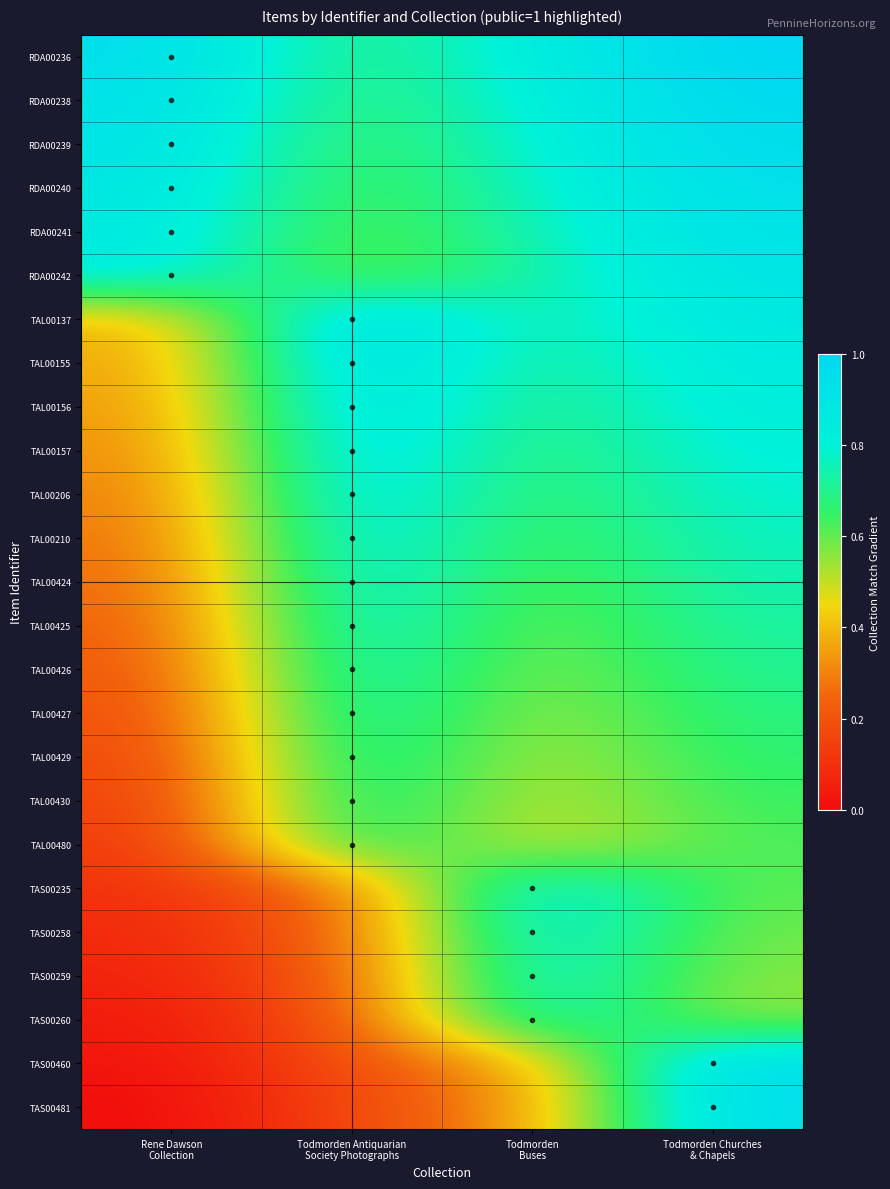

Reading left to right, list all the values displayed in this chart.

RDA00236: Rene Dawson
Collection=0.9	Todmorden Antiquarian
Society Photographs=0.7	Todmorden
Buses=0.8	Todmorden Churches
& Chapels=1.0
RDA00238: Rene Dawson
Collection=0.9	Todmorden Antiquarian
Society Photographs=0.6	Todmorden
Buses=0.8	Todmorden Churches
& Chapels=1.0
RDA00239: Rene Dawson
Collection=0.9	Todmorden Antiquarian
Society Photographs=0.6	Todmorden
Buses=0.8	Todmorden Churches
& Chapels=1.0
RDA00240: Rene Dawson
Collection=0.9	Todmorden Antiquarian
Society Photographs=0.6	Todmorden
Buses=0.8	Todmorden Churches
& Chapels=0.9
RDA00241: Rene Dawson
Collection=0.9	Todmorden Antiquarian
Society Photographs=0.6	Todmorden
Buses=0.8	Todmorden Churches
& Chapels=0.9
RDA00242: Rene Dawson
Collection=0.8	Todmorden Antiquarian
Society Photographs=0.6	Todmorden
Buses=0.7	Todmorden Churches
& Chapels=0.9
TAL00137: Rene Dawson
Collection=0.4	Todmorden Antiquarian
Society Photographs=1.0	Todmorden
Buses=0.7	Todmorden Churches
& Chapels=0.9
TAL00155: Rene Dawson
Collection=0.4	Todmorden Antiquarian
Society Photographs=1.0	Todmorden
Buses=0.7	Todmorden Churches
& Chapels=0.9
TAL00156: Rene Dawson
Collection=0.3	Todmorden Antiquarian
Society Photographs=0.9	Todmorden
Buses=0.7	Todmorden Churches
& Chapels=0.8
TAL00157: Rene Dawson
Collection=0.3	Todmorden Antiquarian
Society Photographs=0.9	Todmorden
Buses=0.6	Todmorden Churches
& Chapels=0.8
TAL00206: Rene Dawson
Collection=0.3	Todmorden Antiquarian
Society Photographs=0.9	Todmorden
Buses=0.6	Todmorden Churches
& Chapels=0.8
TAL00210: Rene Dawson
Collection=0.3	Todmorden Antiquarian
Society Photographs=0.9	Todmorden
Buses=0.6	Todmorden Churches
& Chapels=0.8
TAL00424: Rene Dawson
Collection=0.2	Todmorden Antiquarian
Society Photographs=0.9	Todmorden
Buses=0.6	Todmorden Churches
& Chapels=0.8
TAL00425: Rene Dawson
Collection=0.2	Todmorden Antiquarian
Society Photographs=0.8	Todmorden
Buses=0.6	Todmorden Churches
& Chapels=0.7
TAL00426: Rene Dawson
Collection=0.2	Todmorden Antiquarian
Society Photographs=0.8	Todmorden
Buses=0.5	Todmorden Churches
& Chapels=0.7
TAL00427: Rene Dawson
Collection=0.2	Todmorden Antiquarian
Society Photographs=0.8	Todmorden
Buses=0.5	Todmorden Churches
& Chapels=0.7
TAL00429: Rene Dawson
Collection=0.2	Todmorden Antiquarian
Society Photographs=0.8	Todmorden
Buses=0.5	Todmorden Churches
& Chapels=0.7
TAL00430: Rene Dawson
Collection=0.1	Todmorden Antiquarian
Society Photographs=0.8	Todmorden
Buses=0.5	Todmorden Churches
& Chapels=0.6
TAL00480: Rene Dawson
Collection=0.1	Todmorden Antiquarian
Society Photographs=0.7	Todmorden
Buses=0.5	Todmorden Churches
& Chapels=0.6
TAS00235: Rene Dawson
Collection=0.1	Todmorden Antiquarian
Society Photographs=0.3	Todmorden
Buses=0.9	Todmorden Churches
& Chapels=0.6
TAS00258: Rene Dawson
Collection=0.1	Todmorden Antiquarian
Society Photographs=0.2	Todmorden
Buses=0.9	Todmorden Churches
& Chapels=0.6
TAS00259: Rene Dawson
Collection=0.1	Todmorden Antiquarian
Society Photographs=0.2	Todmorden
Buses=0.8	Todmorden Churches
& Chapels=0.6
TAS00260: Rene Dawson
Collection=0.0	Todmorden Antiquarian
Society Photographs=0.2	Todmorden
Buses=0.8	Todmorden Churches
& Chapels=0.5
TAS00460: Rene Dawson
Collection=0.0	Todmorden Antiquarian
Society Photographs=0.2	Todmorden
Buses=0.4	Todmorden Churches
& Chapels=1.0
TAS00481: Rene Dawson
Collection=0.0	Todmorden Antiquarian
Society Photographs=0.2	Todmorden
Buses=0.3	Todmorden Churches
& Chapels=0.9